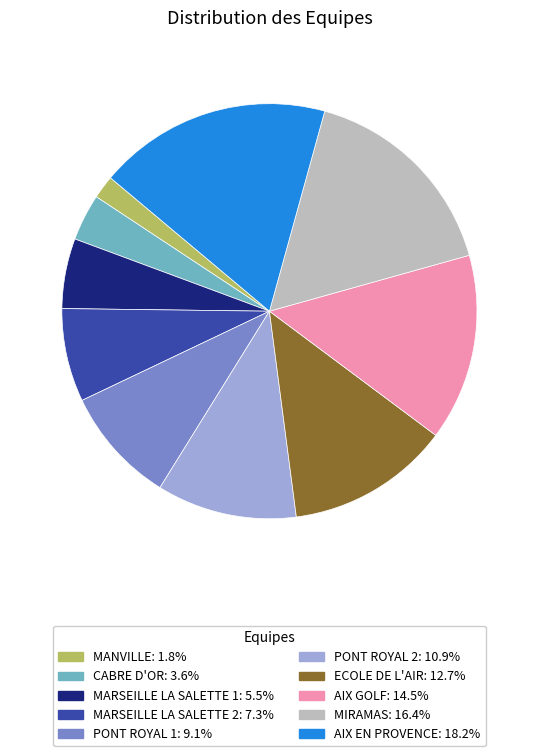

Approximately how many times larger is the value at MARSEILLE LA SALETTE 1: 5.5% compared to MANVILLE: 1.8%?

3.0